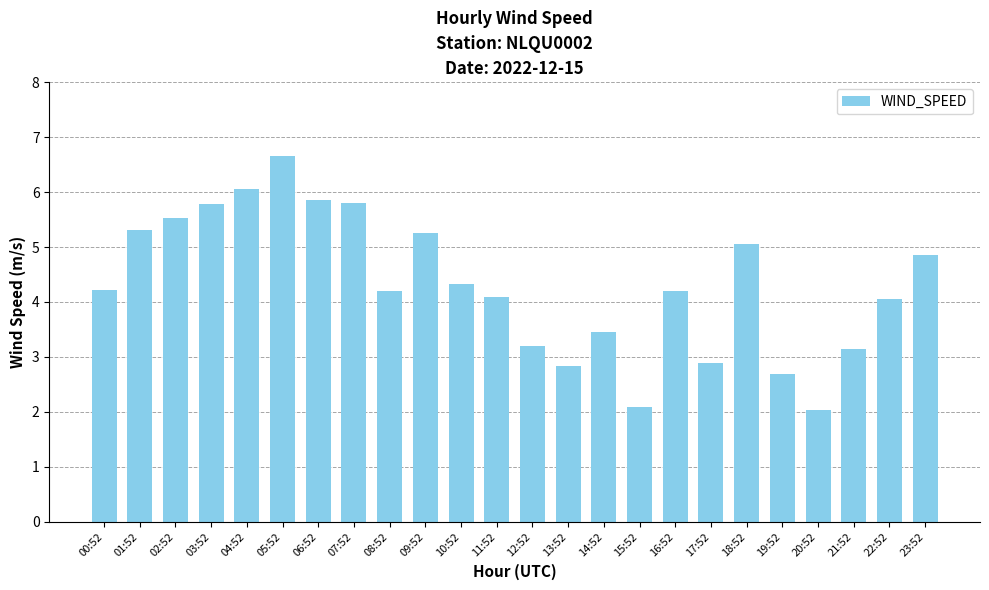

What position from the right is 19:52?

5